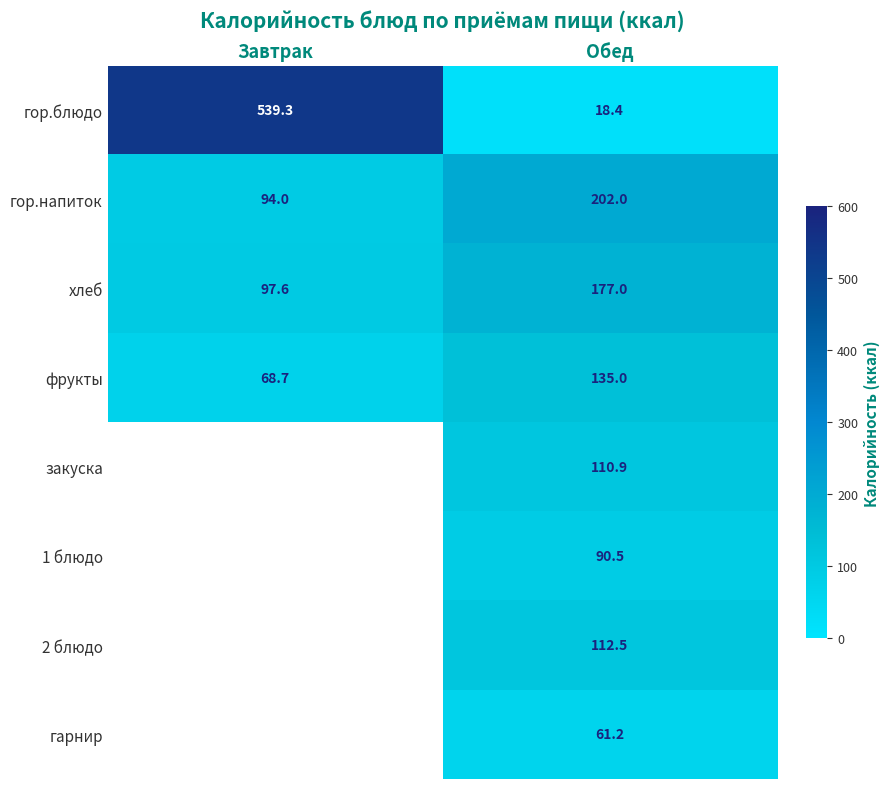

What is the minimum value for фрукты?

68.7